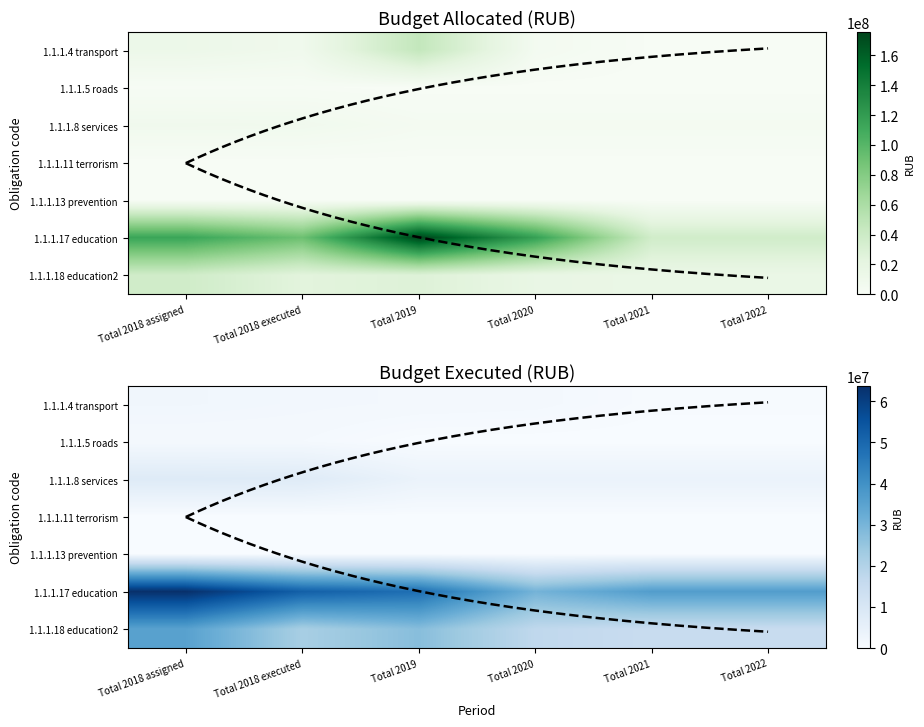

What is the difference between the highest and lowest values at Total 2018 executed?

52011574.7